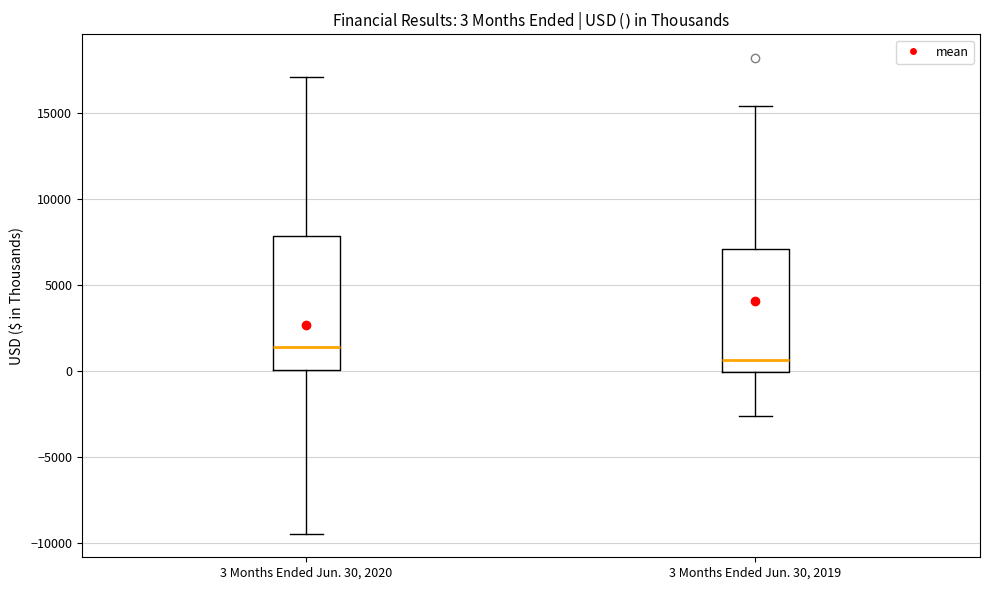

Which box's median line is the highest?

3 Months Ended Jun. 30, 2020